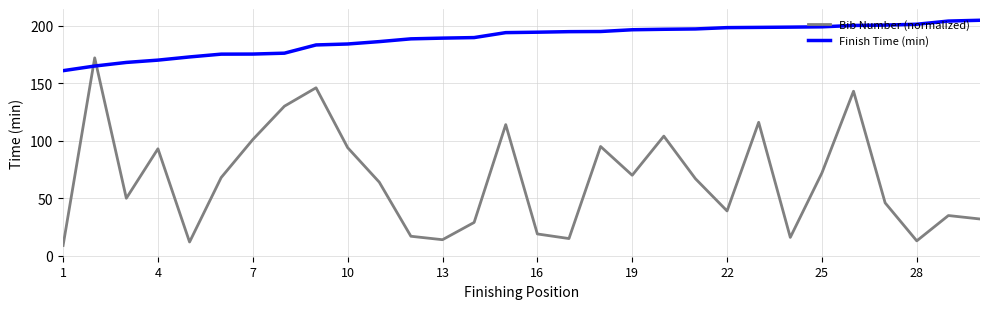

True or false: Finish Time (min) and Bib Number (normalized) intersect in this chart.

True